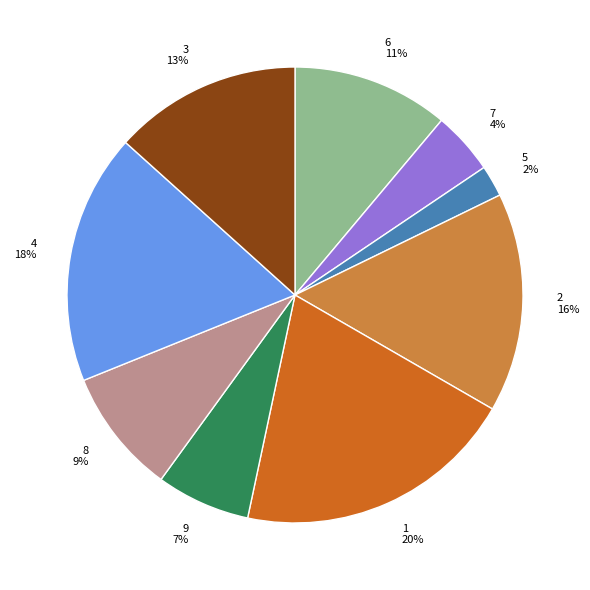

Do 8 and 2 together represent more than half of the pie?

No